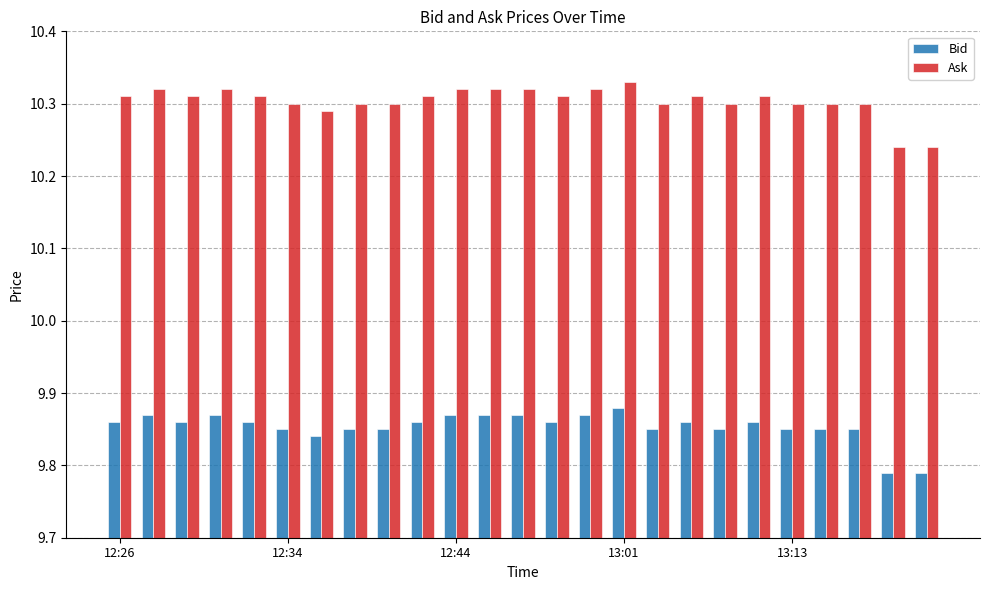

List the series in order of their overall mean, highest first.

Ask, Bid